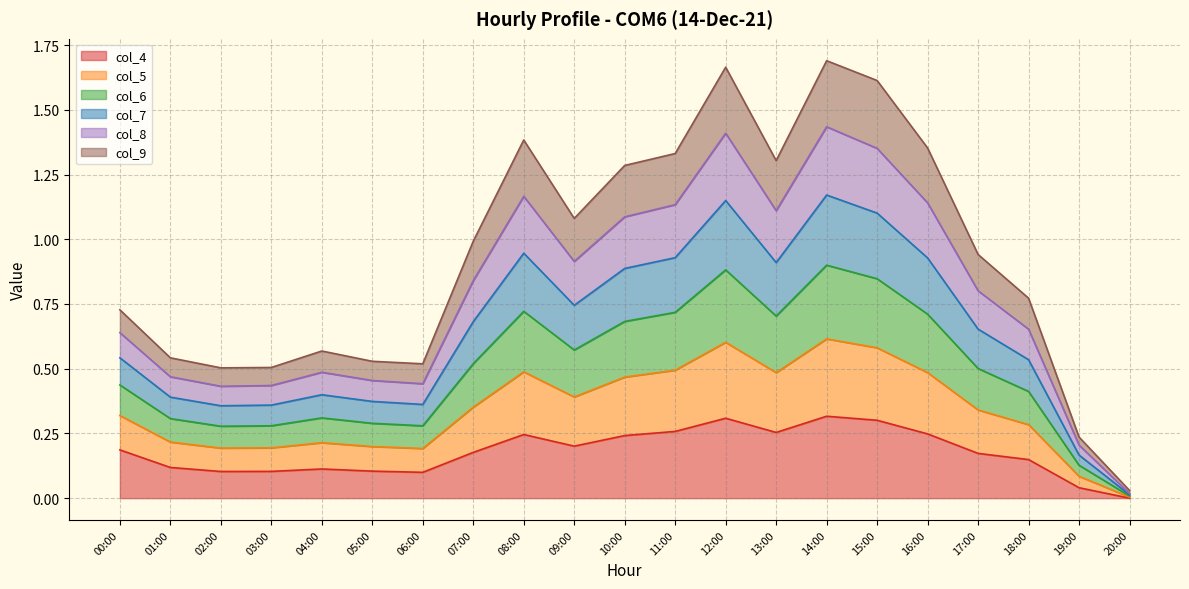

How many categories are shown in the chart?

21